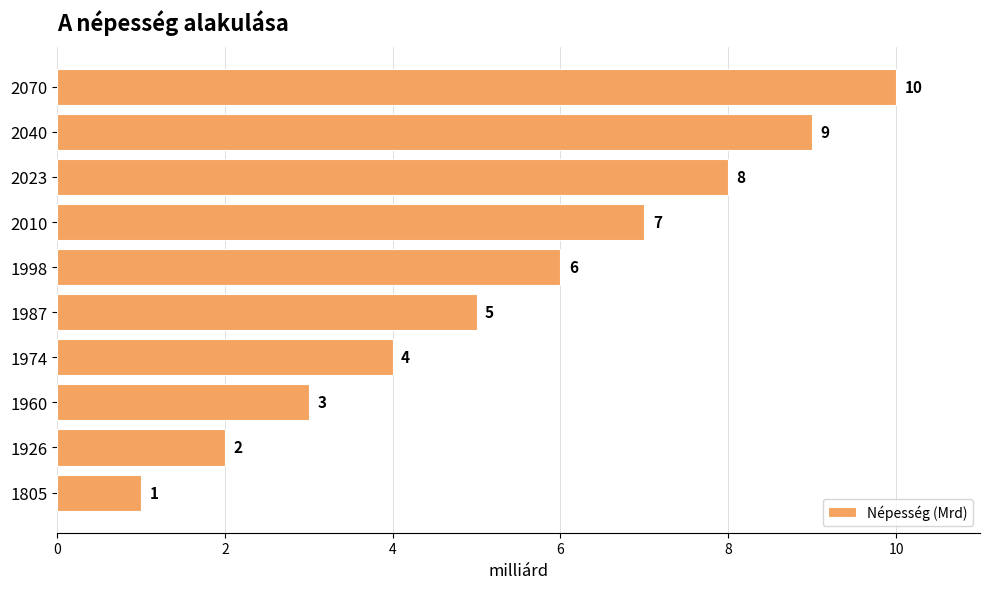

Where is the data nearest to the value 5?

1987